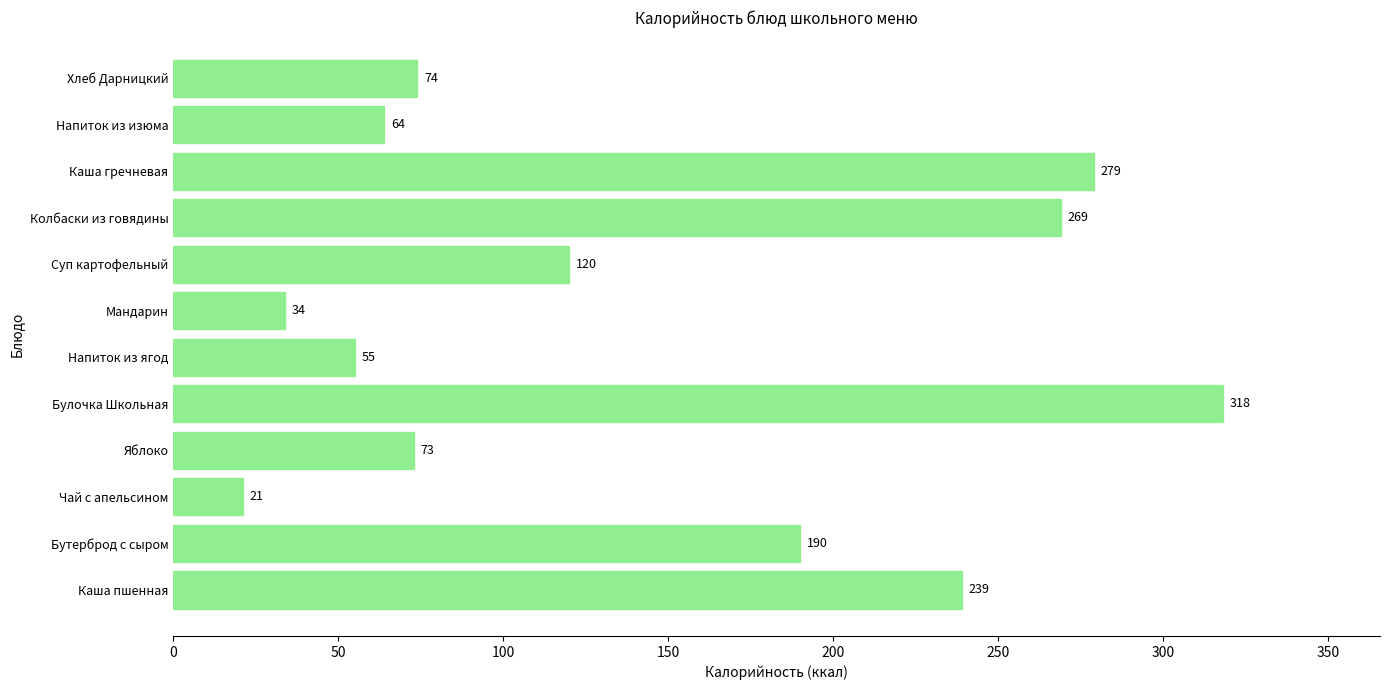

How many data points does each series have?

12